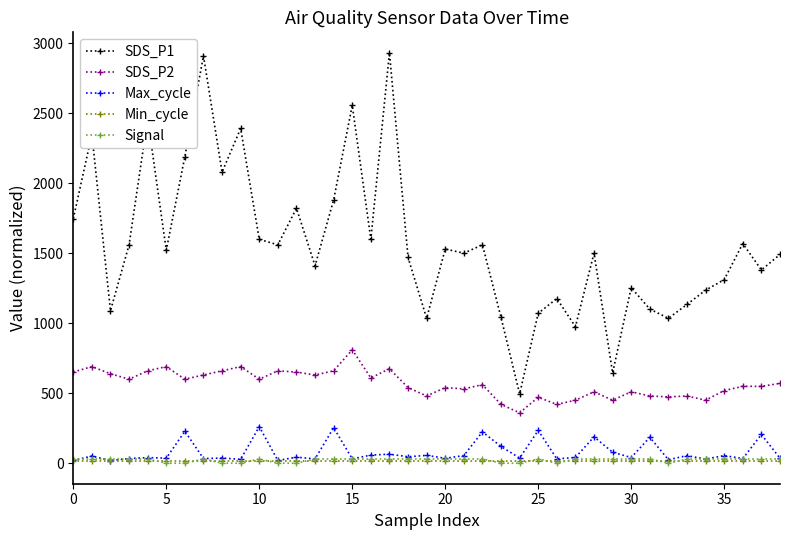

At how many categories does at least one series exceed 870?

37